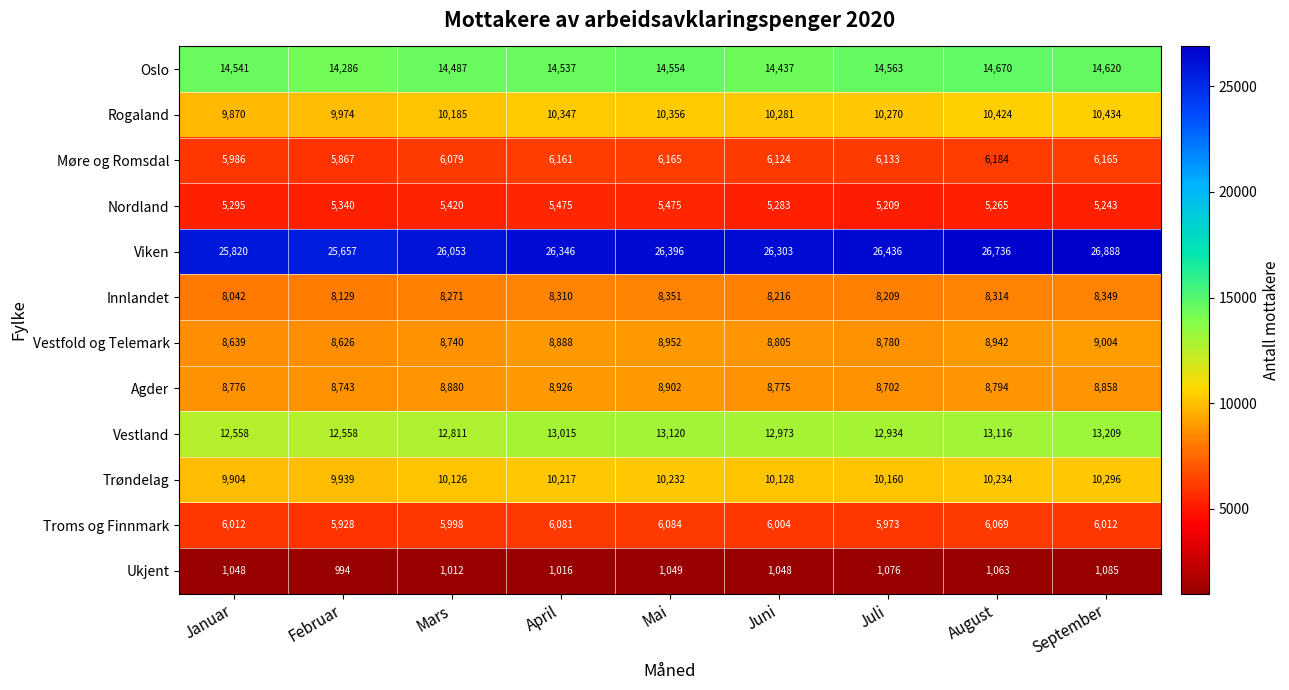

The value of Troms og Finnmark at Juli is 10009. True or false?

False